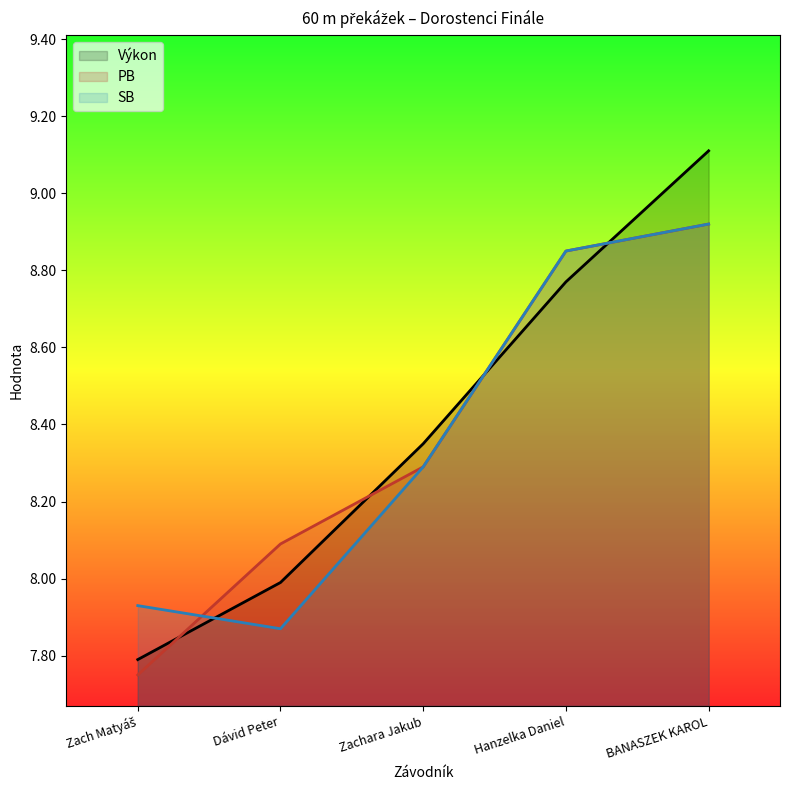

Where is Výkon nearest to the value 8?

Dávid Peter